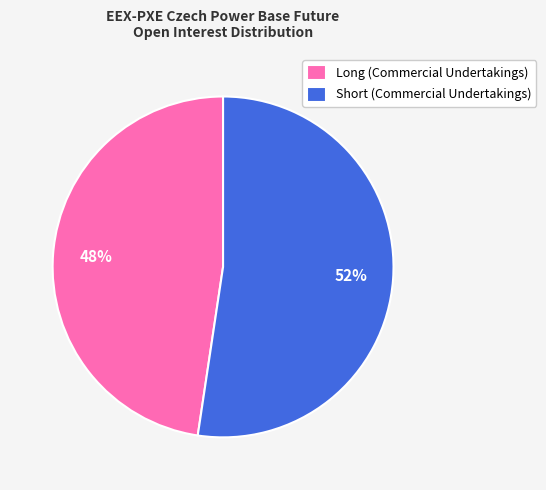

Is there any slice that represents more than half of the pie?

Yes